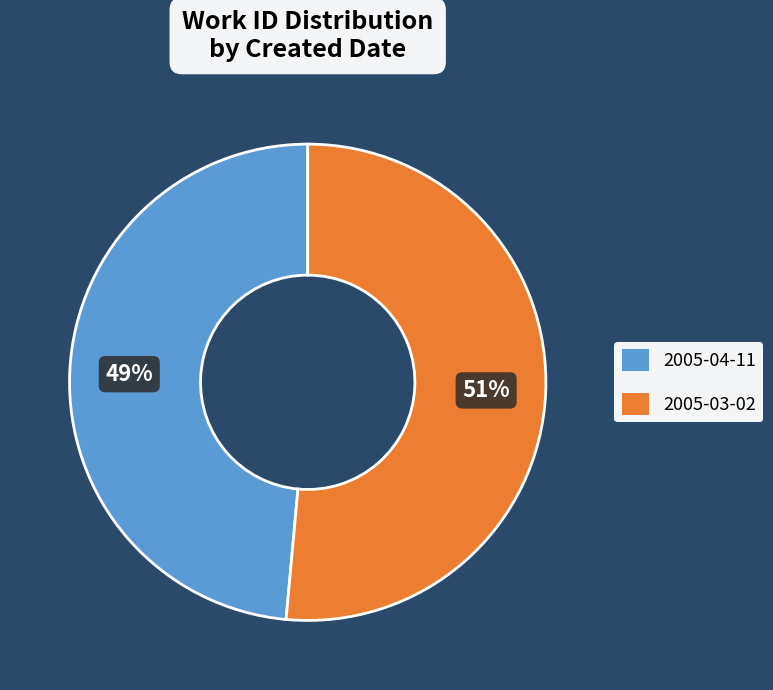

True or false: 2005-04-11 accounts for 62% of the total.

False